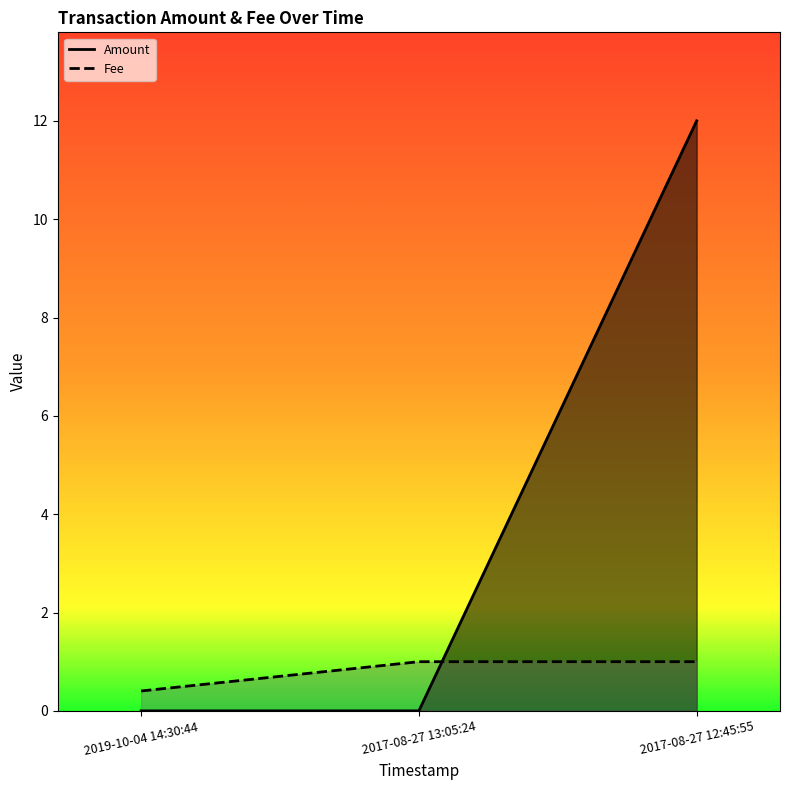

Where is Amount nearest to the value 6?

2019-10-04 14:30:44